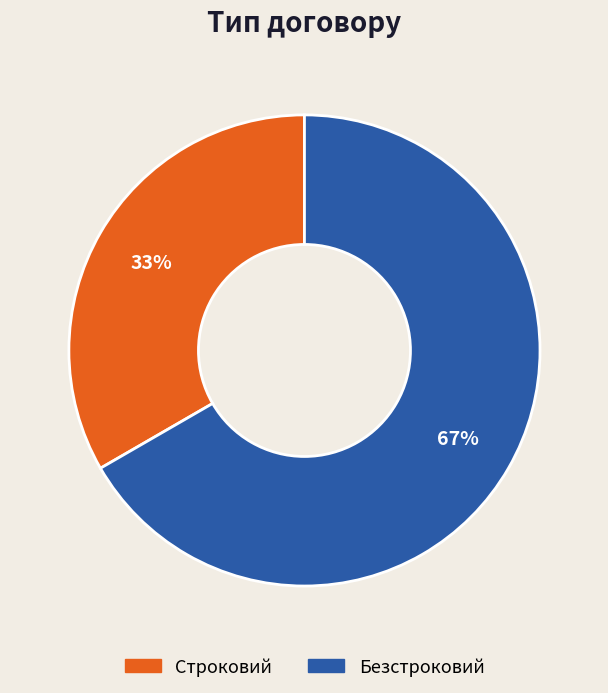

Count the number of slices in the pie.

2